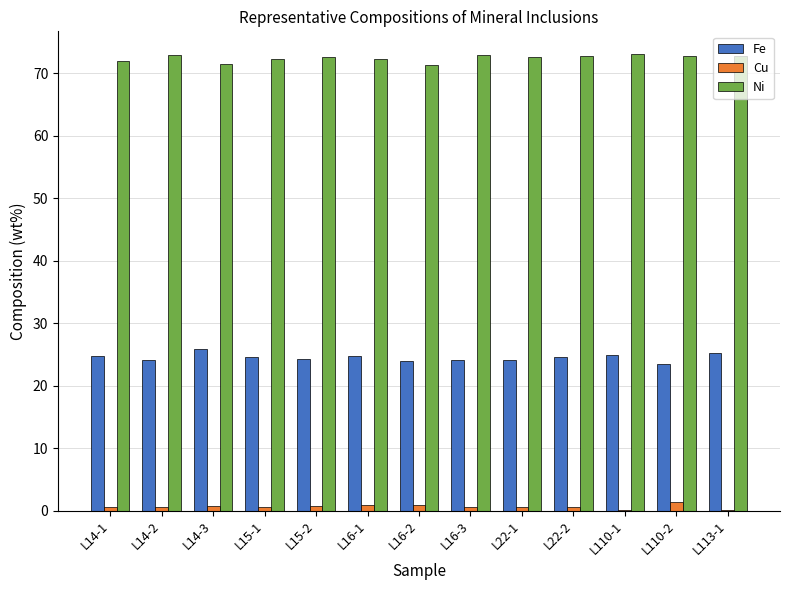

The value of Fe at L15-1 is 24.6. True or false?

True